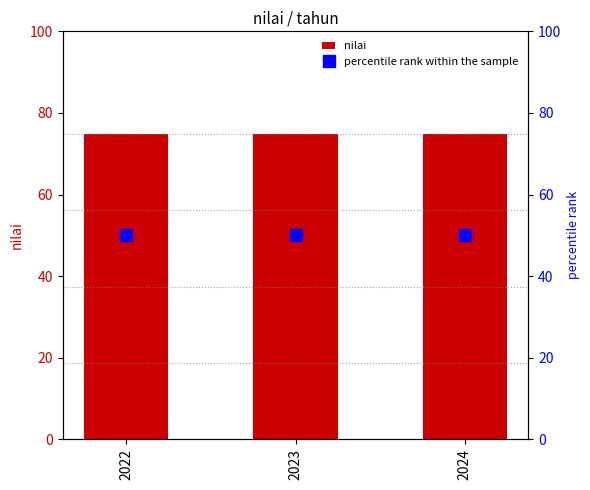

True or false: nilai has a value of 97.3 at 2023.

False